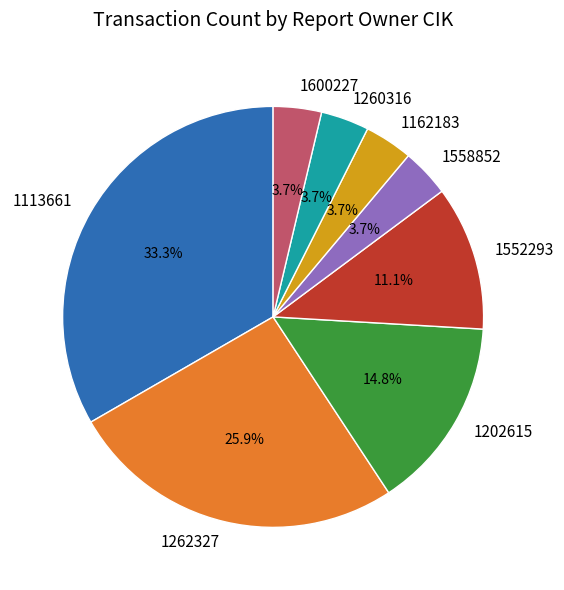

What is the ratio of the value at 1202615 to the value at 1552293?

1.3